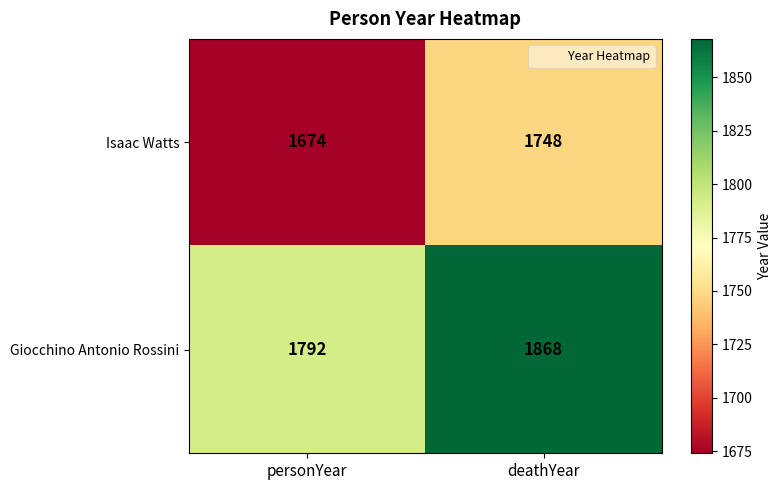

What is the approximate value of Giocchino Antonio Rossini at personYear?

1792